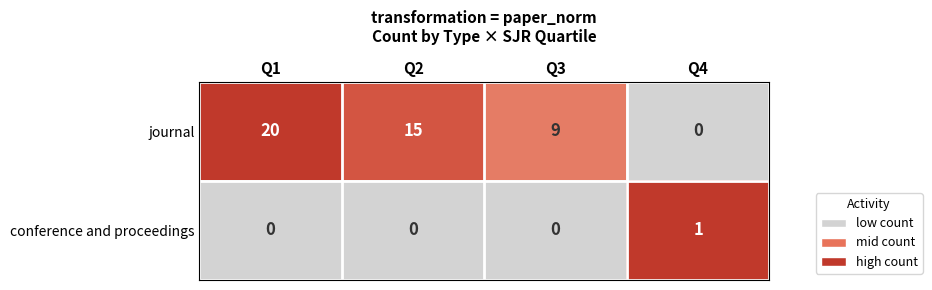

Count the journal values in the range 9 to 20.

3